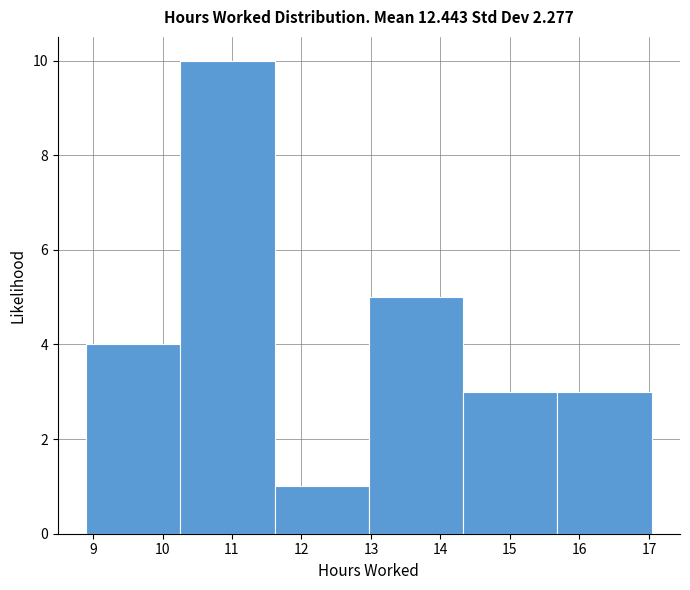

What is the height of the bar covering 8.9 to 10.3 on the x-axis? Neither the bar edges nor the heights are printed on the chart, so give them approximately, as read against the axes.

4